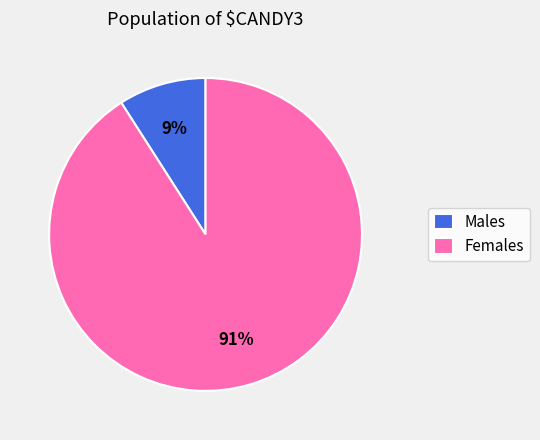

Count the number of slices in the pie.

2